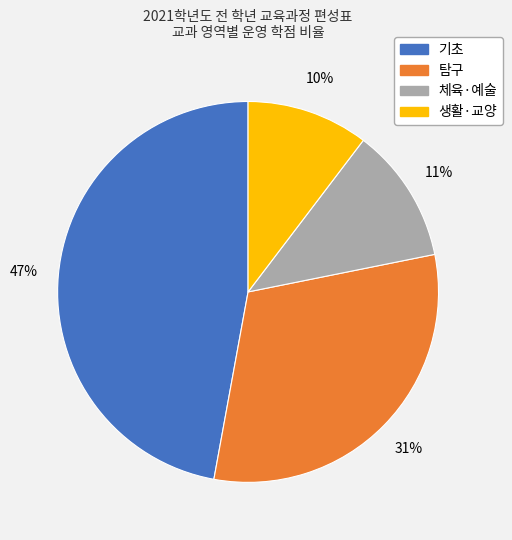

Rank the categories by value from lowest to highest.

생활·교양, 체육·예술, 탐구, 기초